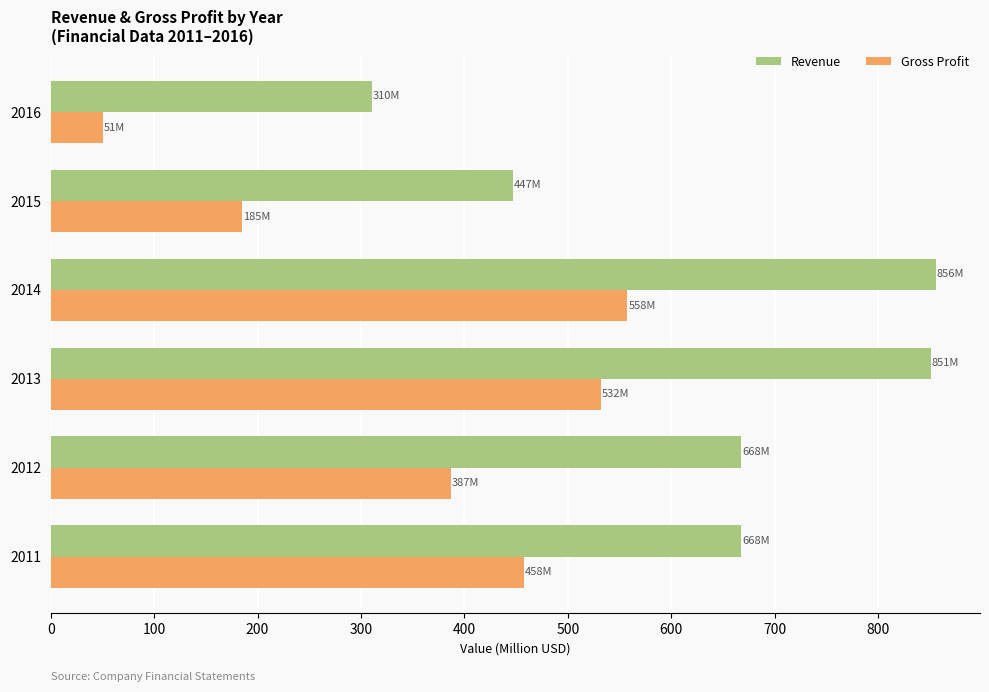

Which series has the widest spread of values?

Revenue